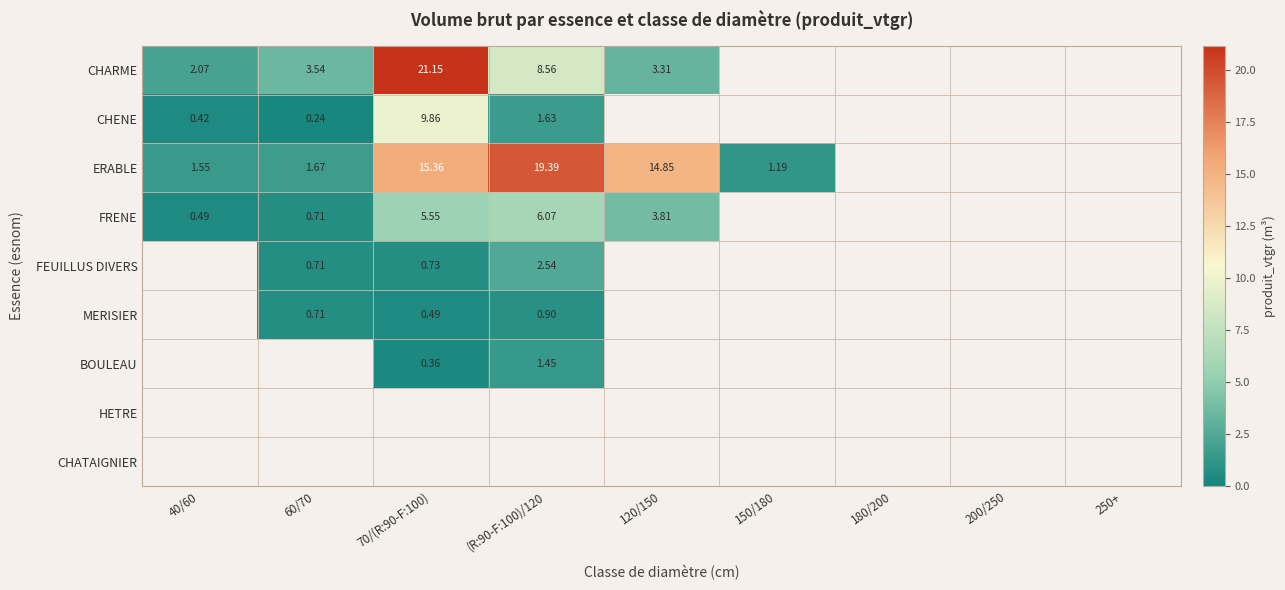

Which series has the widest spread of values?

CHARME